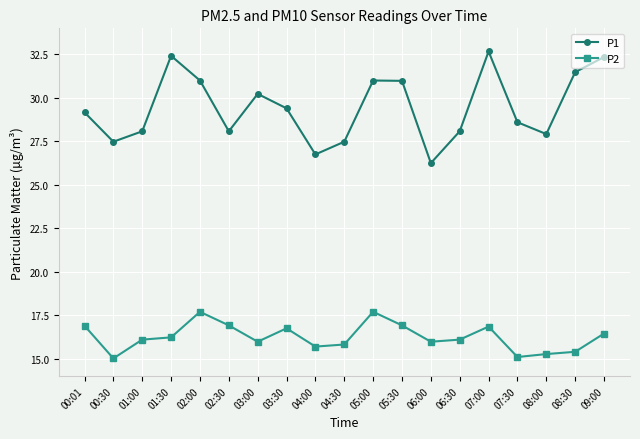

What position from the right is 02:30?

14